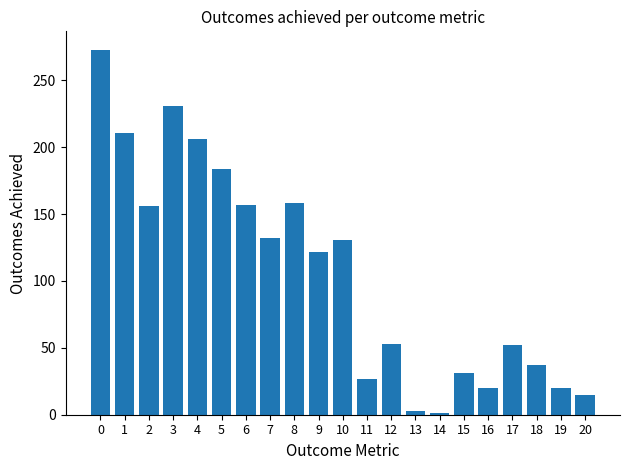

Approximately how many times larger is the value at 12 compared to 9?

0.4